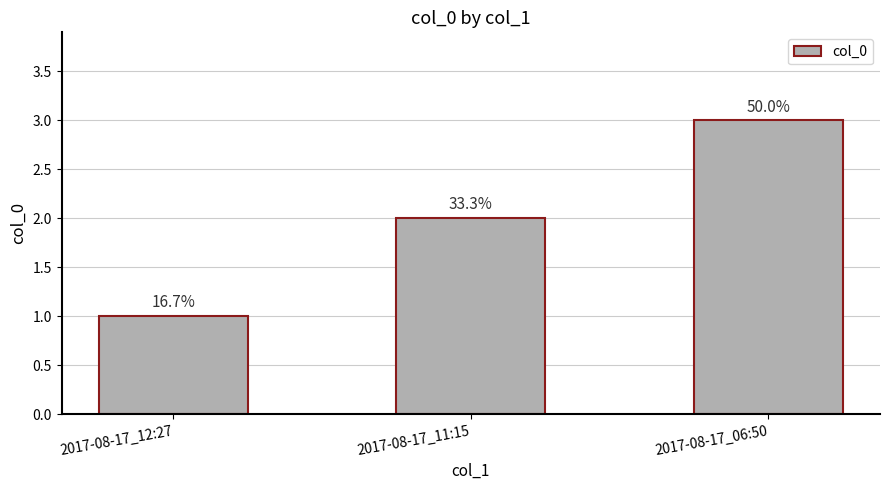

Does the chart contain any negative values?

No